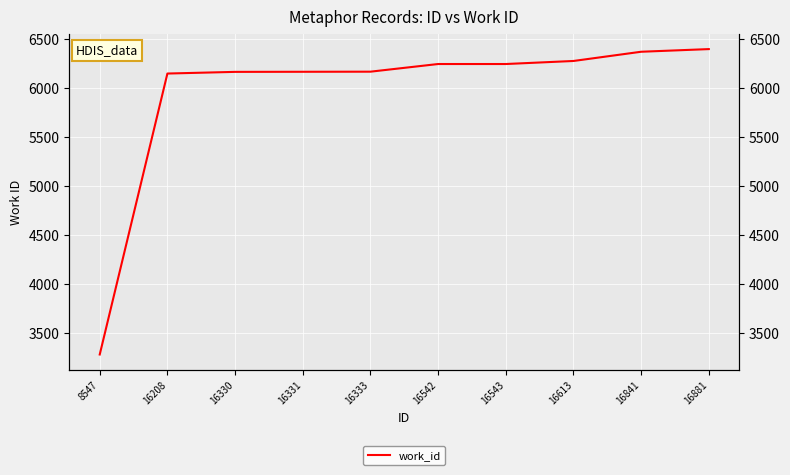

The value of work_id at 16333 is 6166. True or false?

True